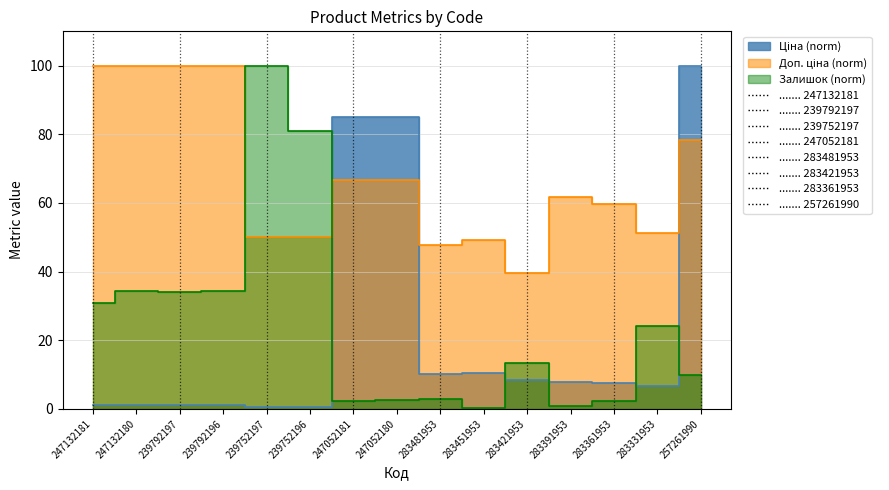

Reading right to left, what are all the values shown in this chart?

Ціна: 257261990=100.0	283331953=6.5	283361953=7.6	283391953=7.9	283421953=8.4	283451953=10.5	283481953=10.2	247052180=85.0	247052181=85.0	239752196=0.6	239752197=0.6	239792196=1.3	239792197=1.3	247132180=1.3	247132181=1.3
Доп. ціна: 257261990=78.3	283331953=51.2	283361953=59.7	283391953=61.8	283421953=39.6	283451953=49.1	283481953=47.9	247052180=66.6	247052181=66.6	239752196=50.0	239752197=50.0	239792196=100.0	239792197=100.0	247132180=100.0	247132181=100.0
Залишок: 257261990=9.9	283331953=24.1	283361953=2.2	283391953=0.9	283421953=13.4	283451953=0.2	283481953=2.8	247052180=2.5	247052181=2.4	239752196=80.8	239752197=100.0	239792196=34.3	239792197=34.2	247132180=34.3	247132181=30.8